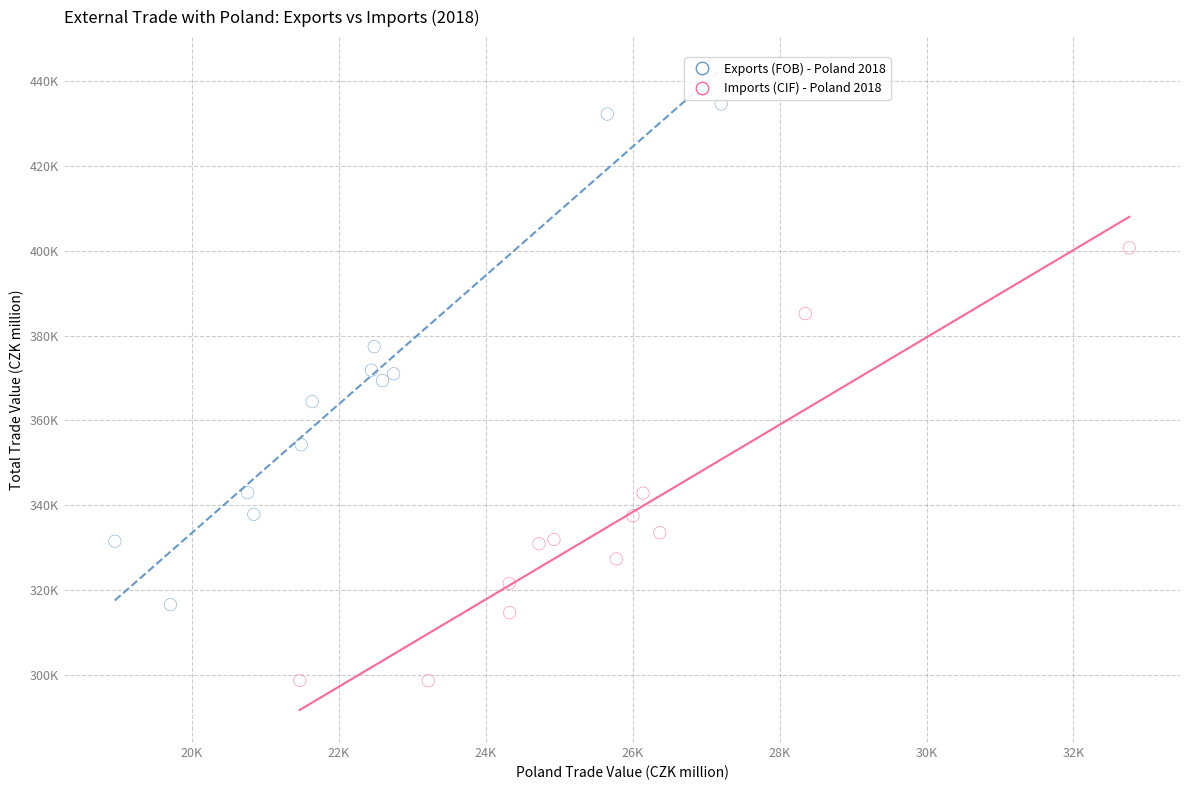

What are all the series names shown in the legend?

Exports (FOB) - Poland 2018, Imports (CIF) - Poland 2018